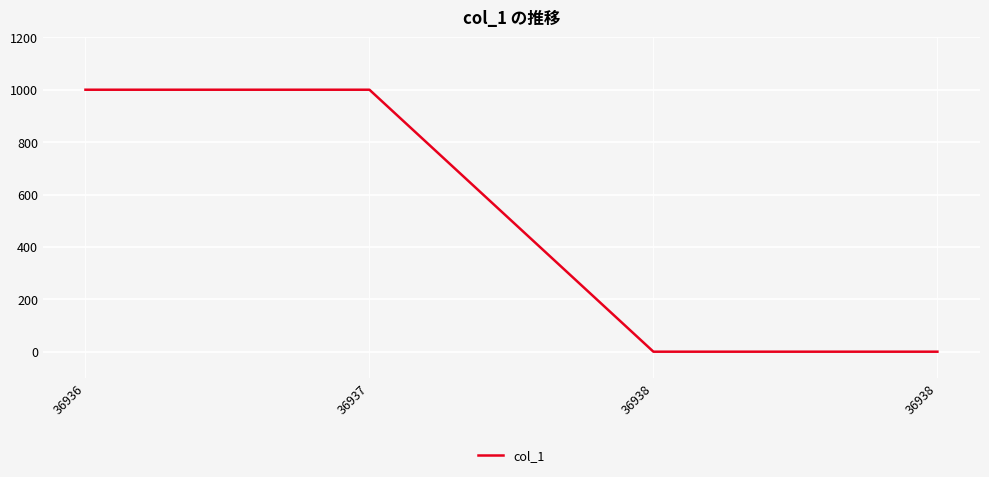

Reading left to right, list all the values displayed in this chart.

1000	1000	0	0